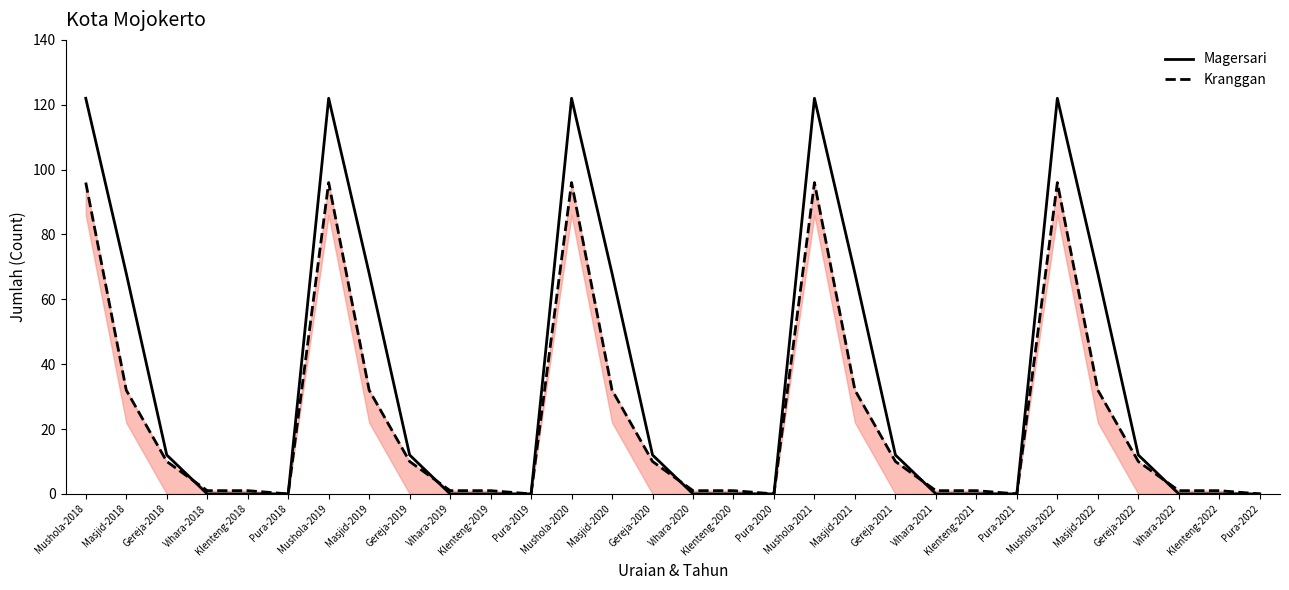

What is the average value of the Kranggan series?

23